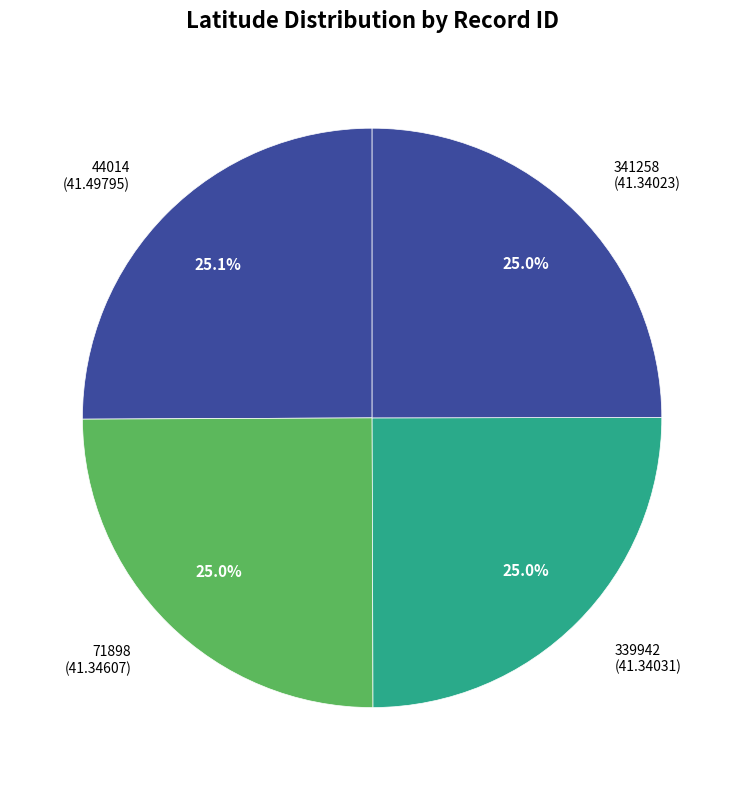

How many slices are in this pie chart?

4